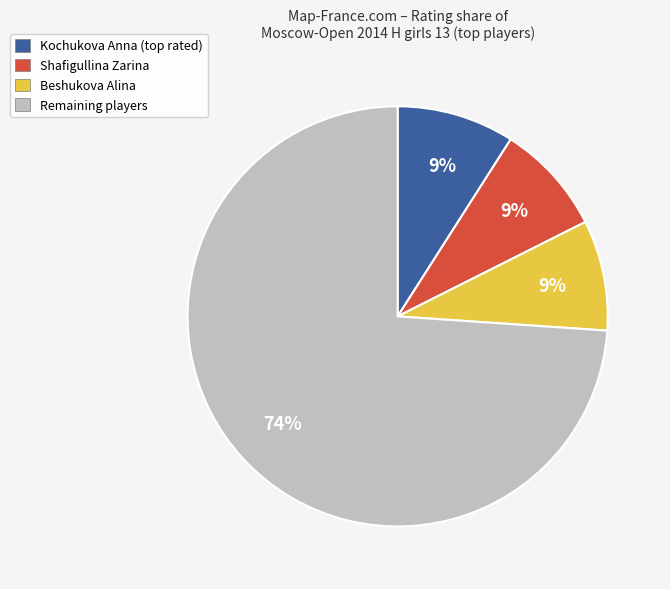

To the nearest percent, what portion does Shafigullina Zarina represent?

9%